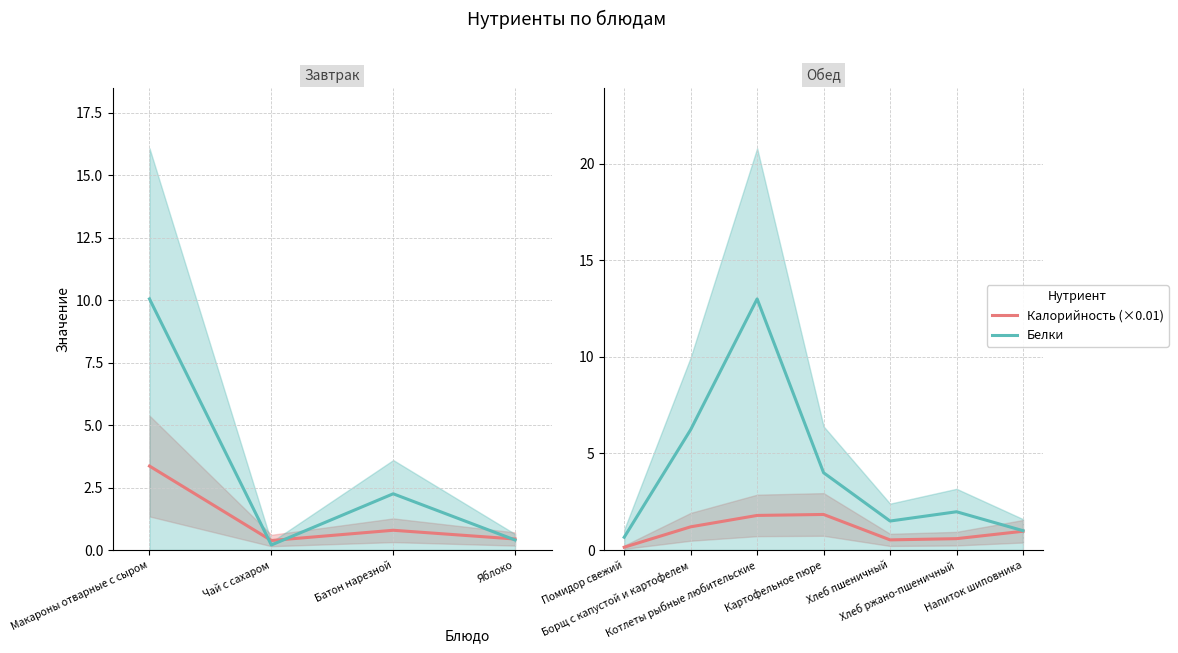

The Белки series shows 1.5 at Хлеб пшеничный. True or false?

True